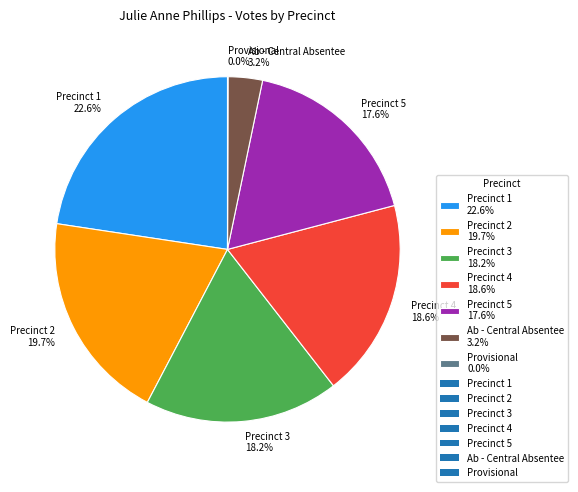

Is there a majority slice in this chart?

No